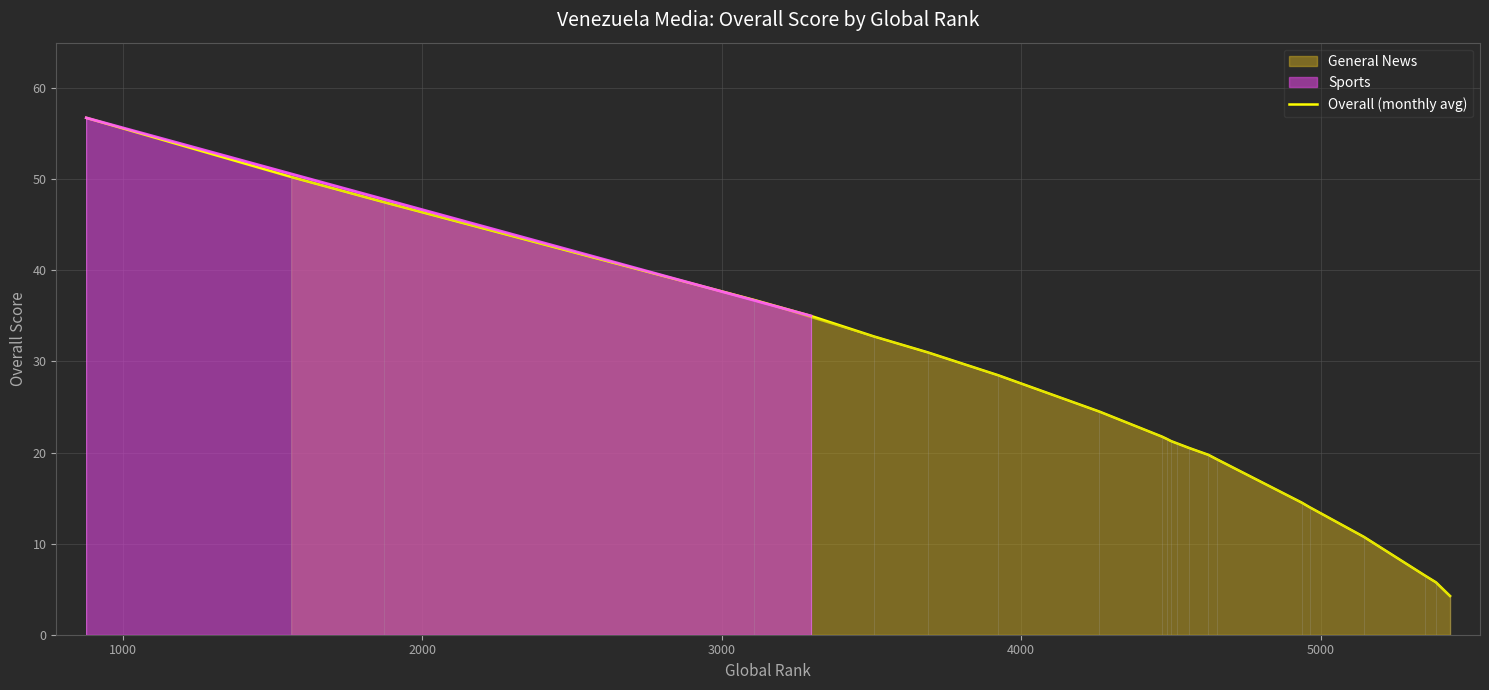

What is the maximum value for Overall (monthly avg)?

56.8